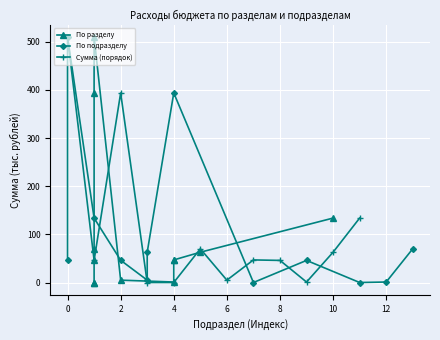

What is the difference between the second highest and second lowest values in the По подразделу series?

393.7